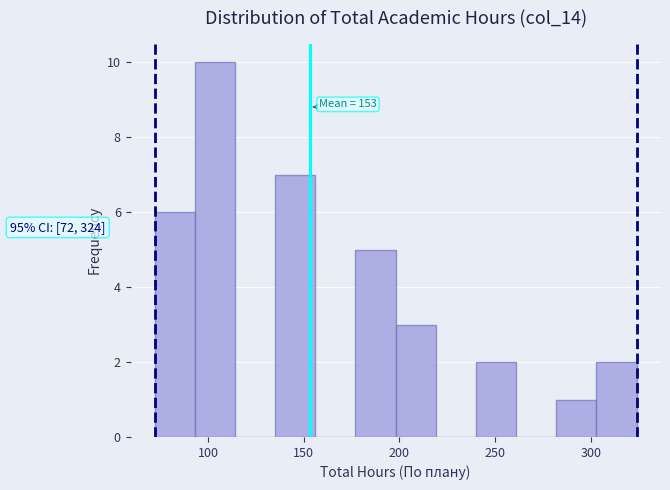

Over which range of the x-axis is the bar tallest?

93 to 114